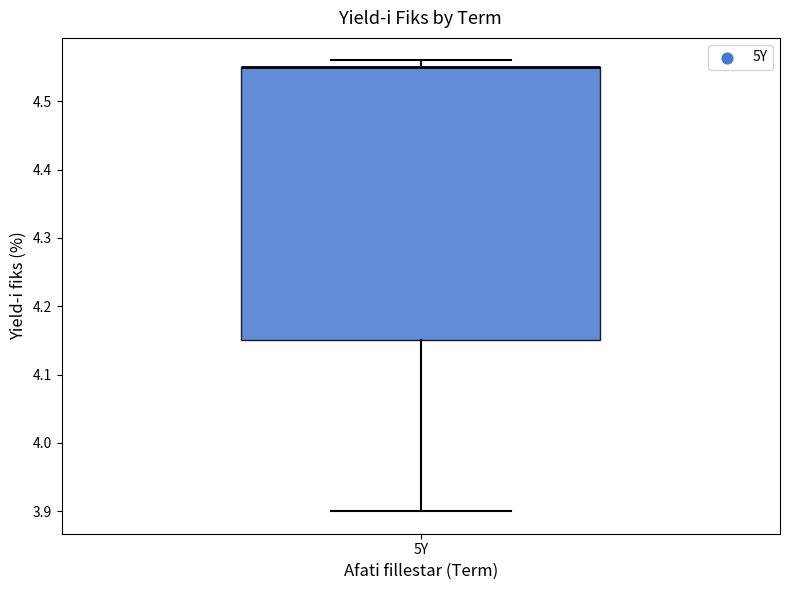

Transcribe this box plot: give where the median line is, the range the box spans, and where the two whiskers end, as read against the y-axis. The values are not printed on the chart, so give them approximately, as read against the axis.

median 4.55 (drawn on the box's upper edge), box 4.15 to 4.55, whiskers 3.90 to 4.56